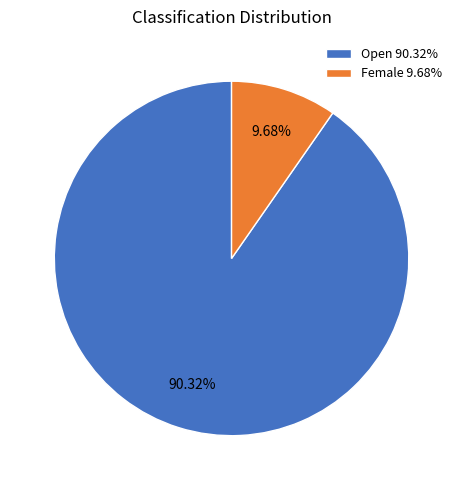

Approximately how many times larger is the value at Open 90.32% compared to Female 9.68%?

9.3